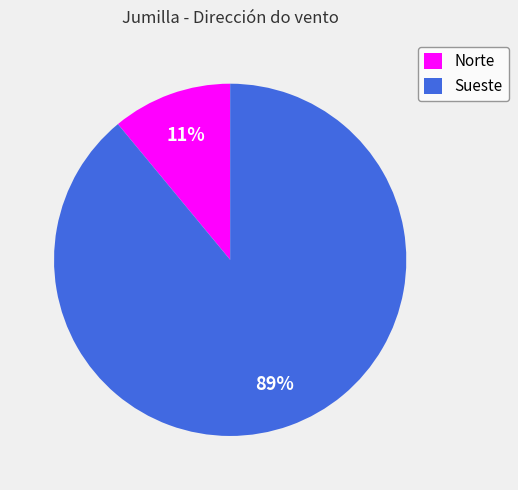

Rank the categories by value from highest to lowest.

Sueste, Norte